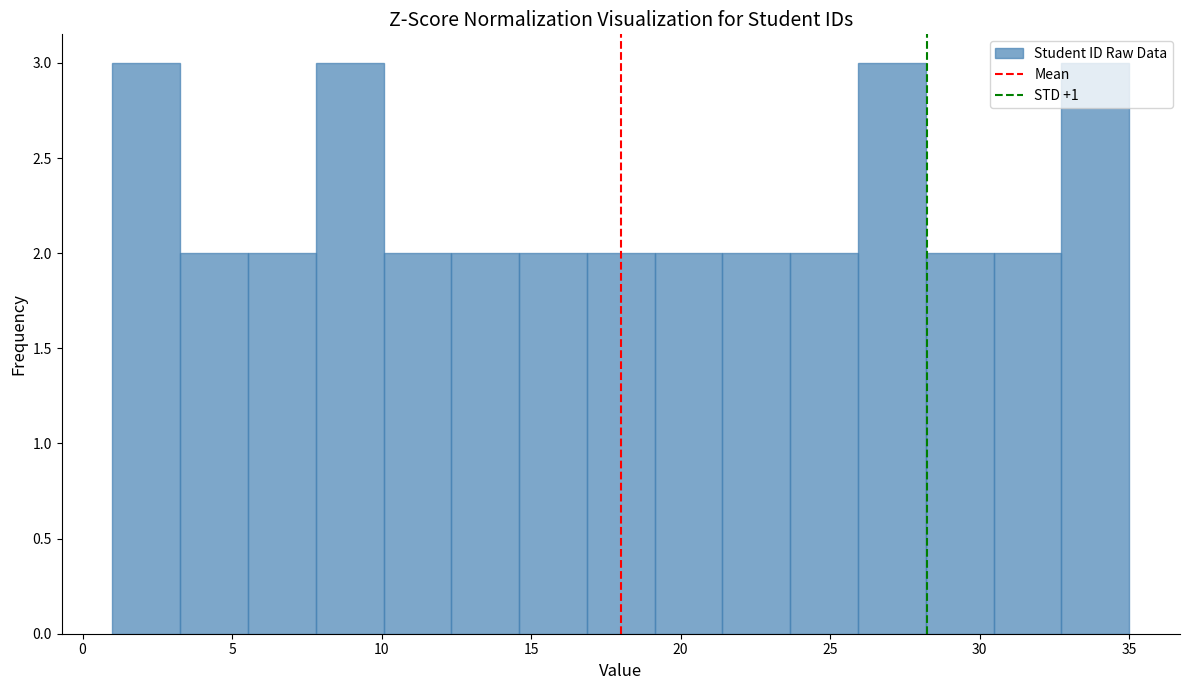

Reading left to right, list every bar in this chart as the range it spans on the x-axis followed by its height. Neither the bar edges nor the heights are printed on the chart, so give them approximately, as read against the axes.

1.0 to 3.5: 3
3.5 to 5.5: 2
5.5 to 8.0: 2
8.0 to 10.0: 3
10.0 to 12.5: 2
12.5 to 14.5: 2
14.5 to 17.0: 2
17.0 to 19.0: 2
19.0 to 21.5: 2
21.5 to 23.5: 2
23.5 to 26.0: 2
26.0 to 28.0: 3
28.0 to 30.5: 2
30.5 to 32.5: 2
32.5 to 35.0: 3